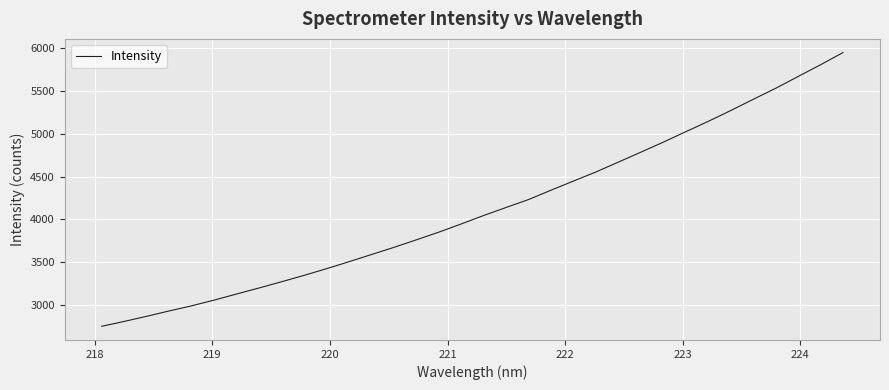

What is the maximum value shown in the chart?

5945.8